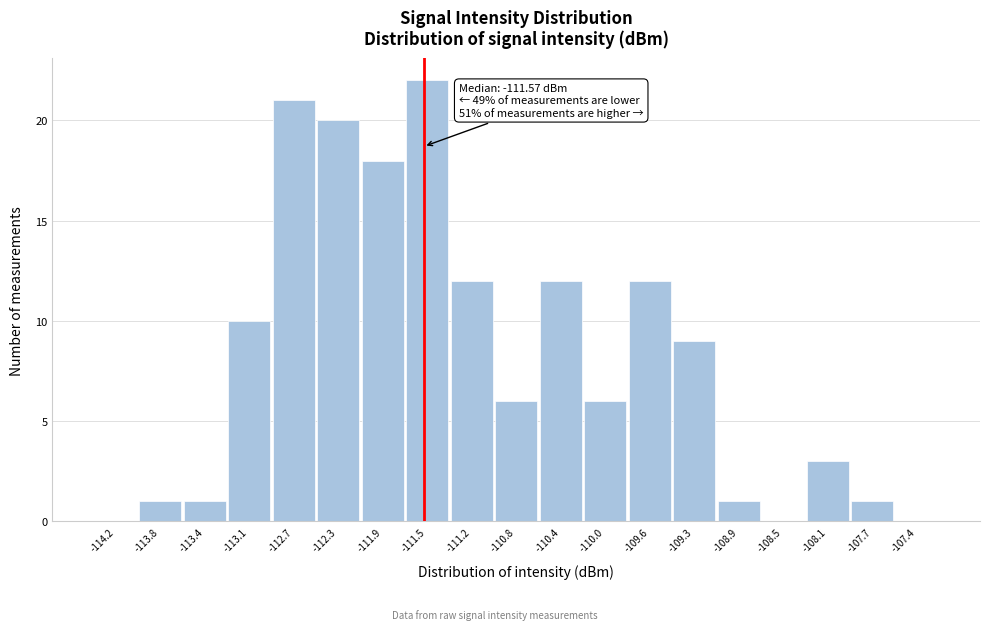

Over which range of the x-axis is the bar tallest?

-111.75 to -111.35